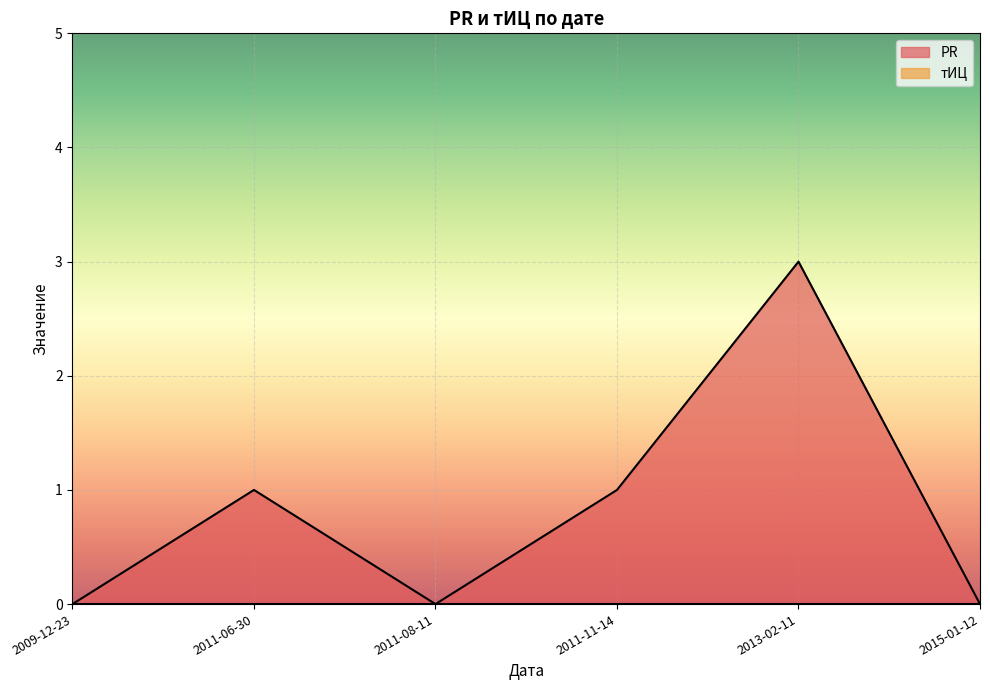

What is the label of the 4th point from the left?

2011-11-14